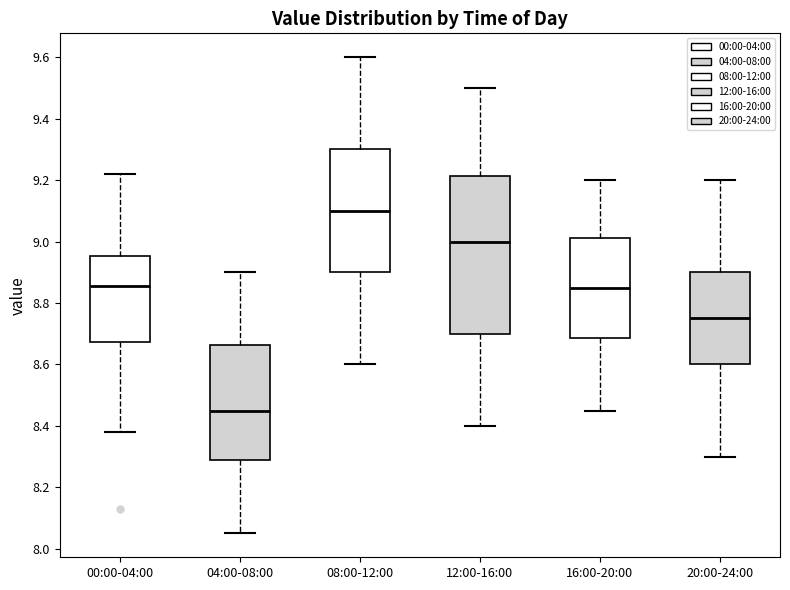

Reading left to right, transcribe this box plot: for each box, give where its median line is, the range the box spans, and where its two whiskers end, as read against the y-axis. The values are not printed on the chart, so give them approximately, as read against the axis.

00:00-04:00: median 8.86, box 8.68 to 8.96, whiskers 8.38 to 9.22
04:00-08:00: median 8.46, box 8.28 to 8.66, whiskers 8.06 to 8.90
08:00-12:00: median 9.10, box 8.90 to 9.30, whiskers 8.60 to 9.60
12:00-16:00: median 9.00, box 8.70 to 9.22, whiskers 8.40 to 9.50
16:00-20:00: median 8.86, box 8.68 to 9.02, whiskers 8.46 to 9.20
20:00-24:00: median 8.76, box 8.60 to 8.90, whiskers 8.30 to 9.20